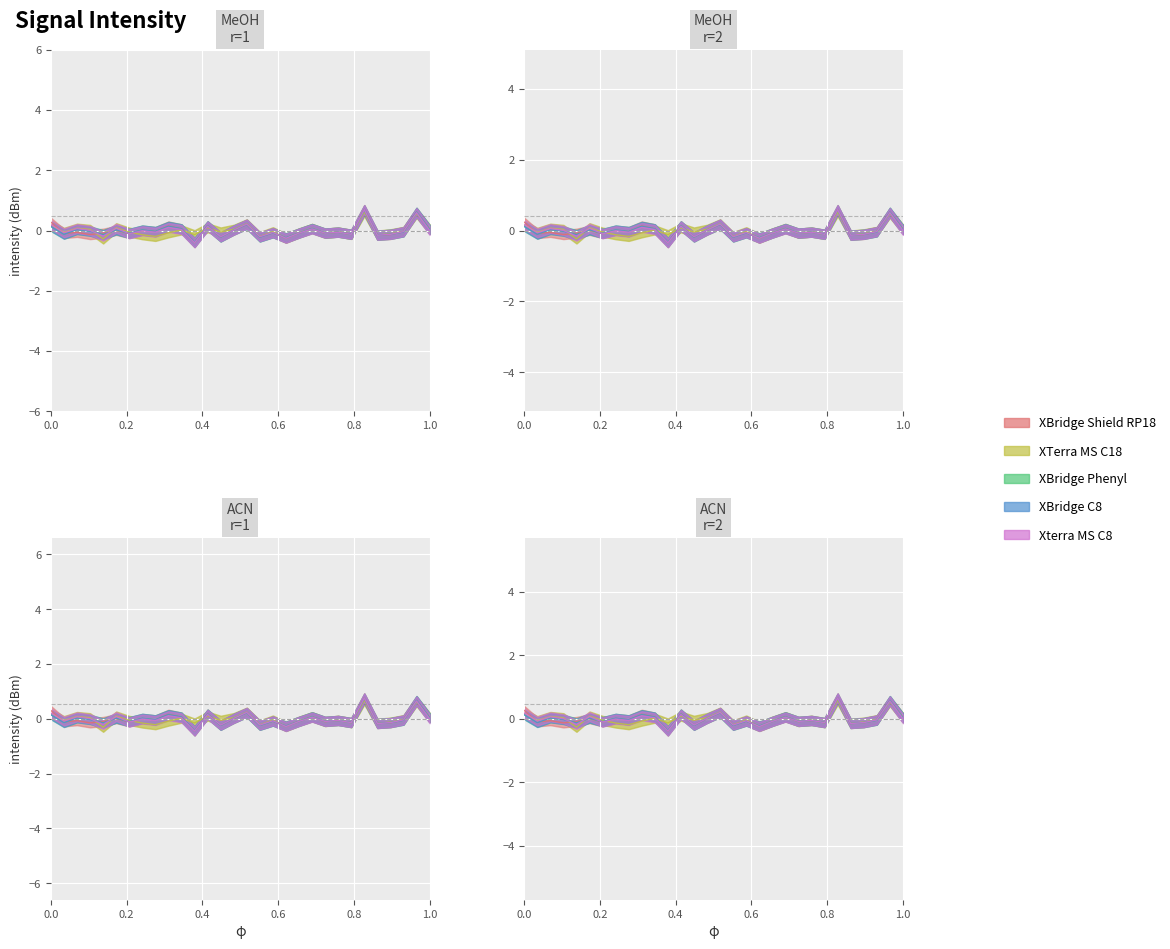

After their last crossing, which series has the higher values: XTerra MS C18 or XBridge Phenyl?

XTerra MS C18